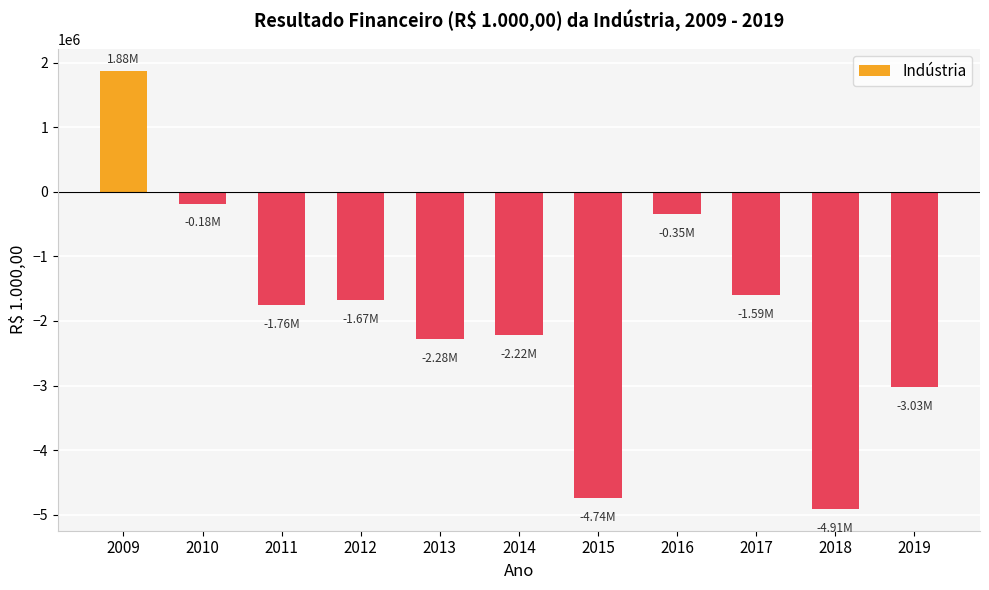

What is the difference between the maximum and minimum values?

6785175.4